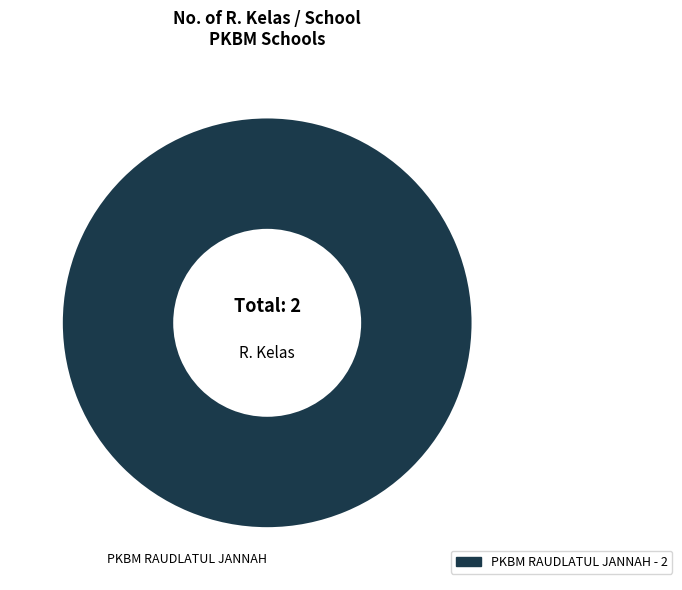

Is there a majority slice in this chart?

Yes